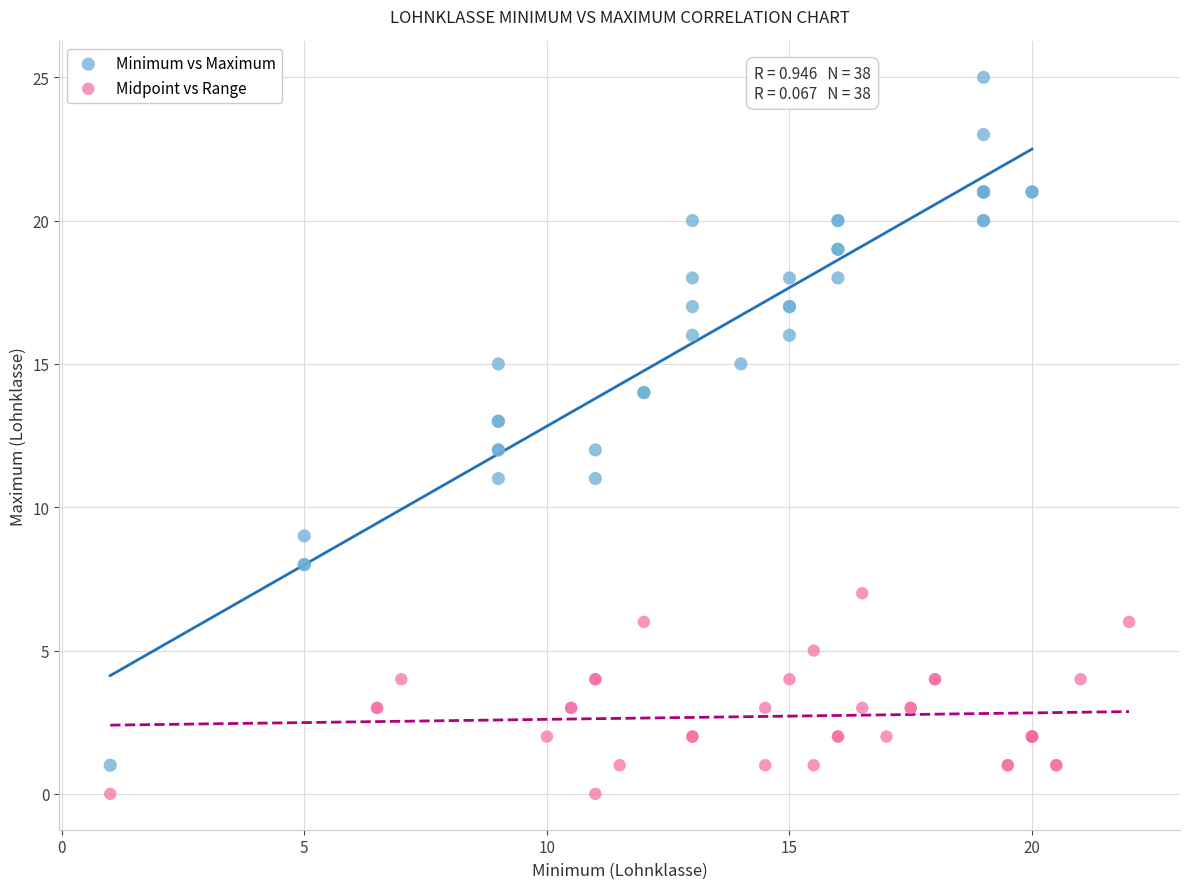

What are all the series names shown in the legend?

Minimum vs Maximum, Midpoint vs Range